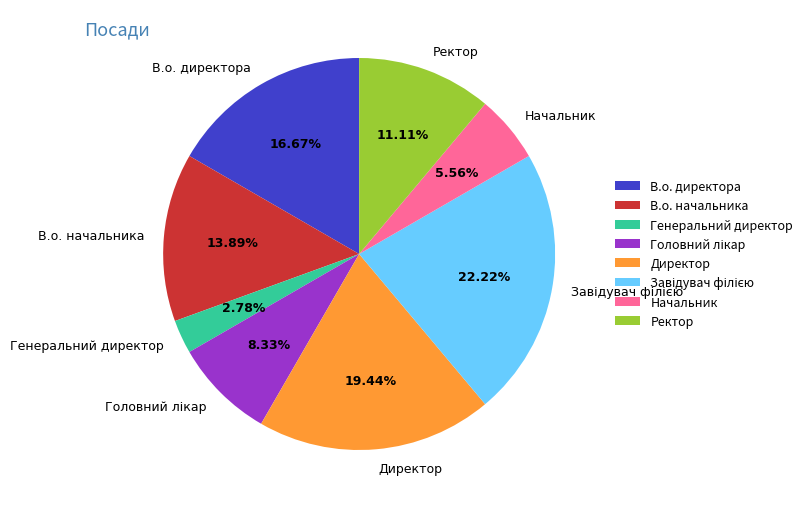

Combined, do Директор and В.о. начальника account for over 50%?

No